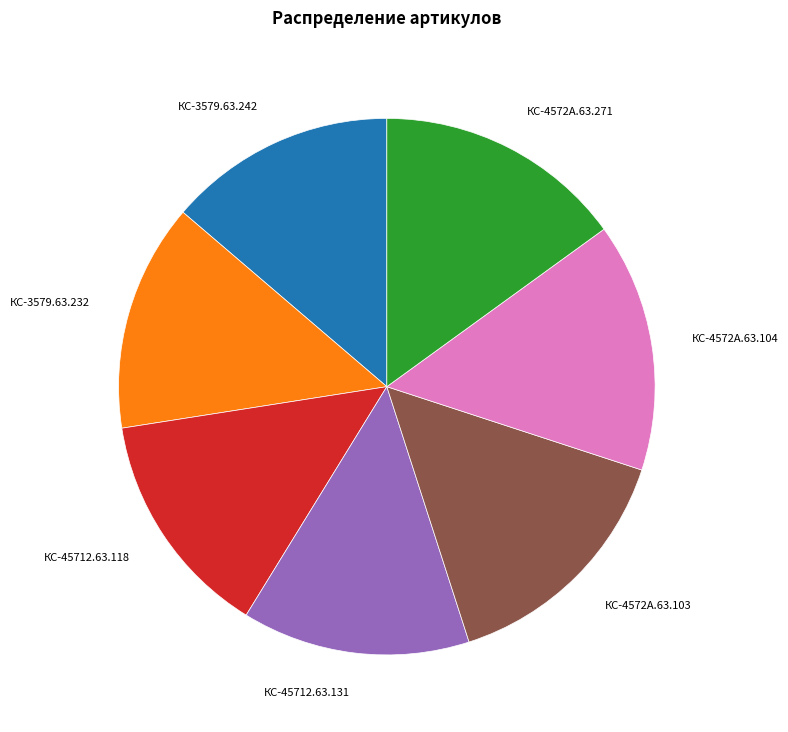

Approximately how many times larger is the value at КС-45712.63.131 compared to КС-3579.63.242?

1.0